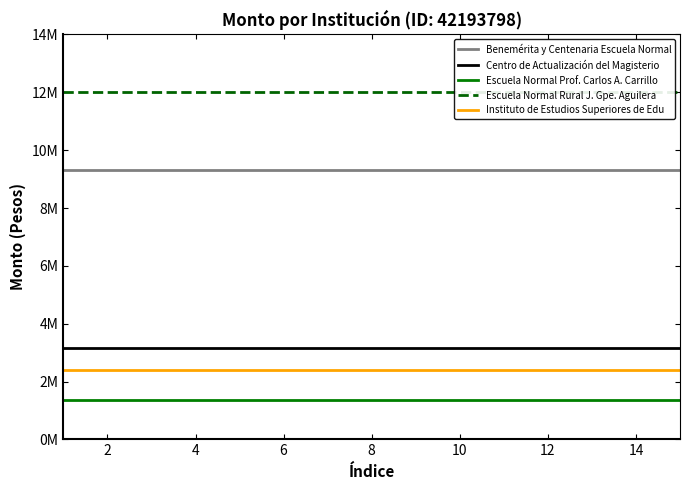

The value of Benemérita y Centenaria Escuela Normal at 12 is 9312970. True or false?

True